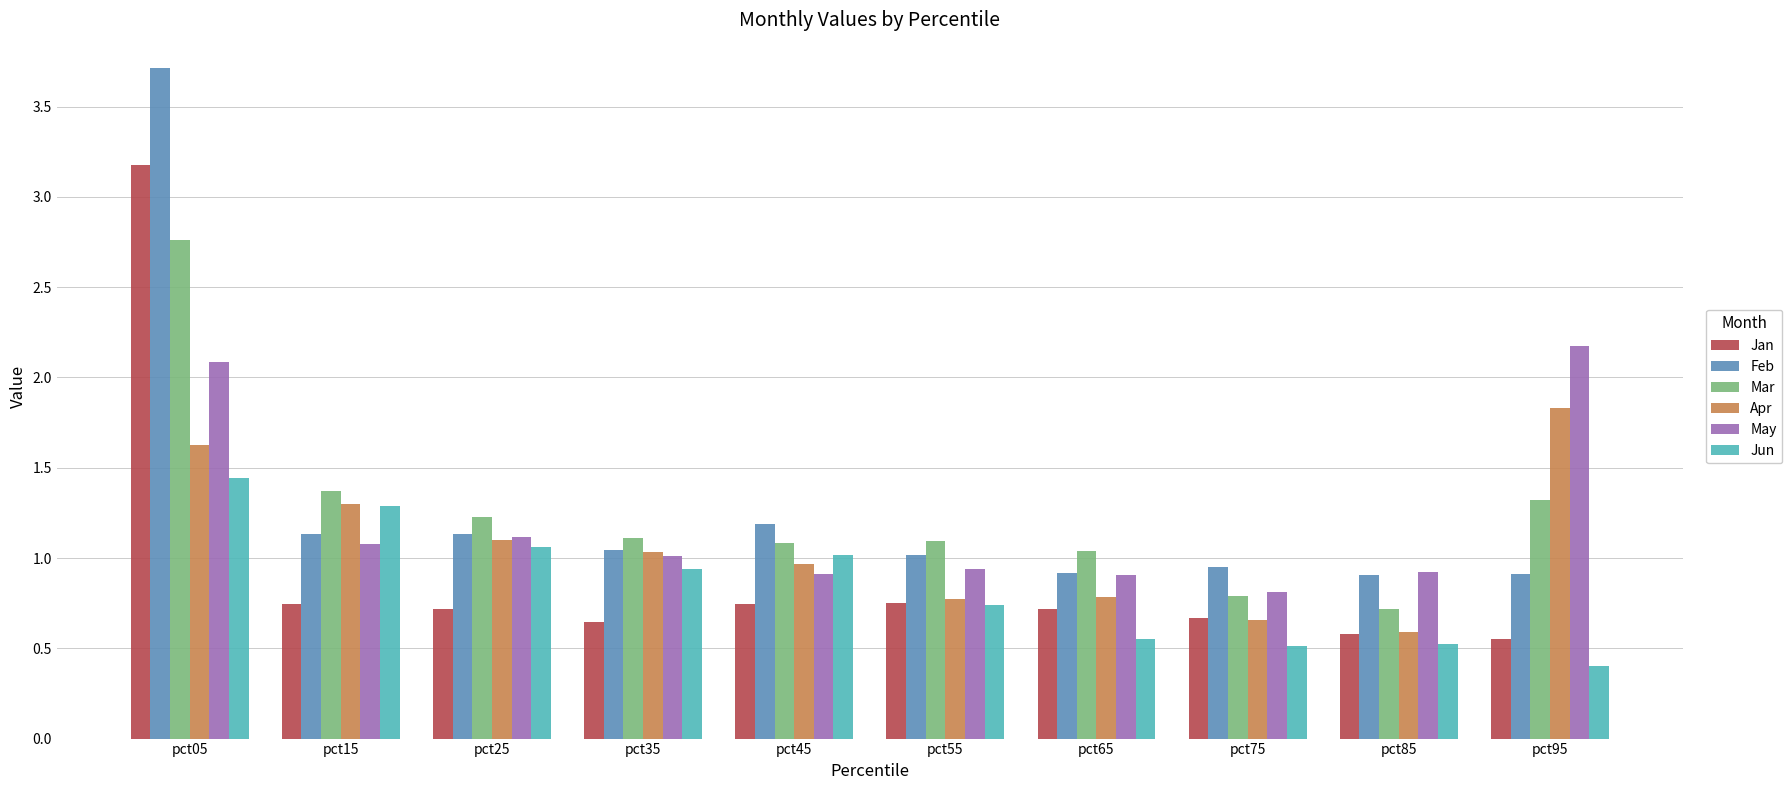

What is the value of the Jun bar at the 4th from the left?

0.9